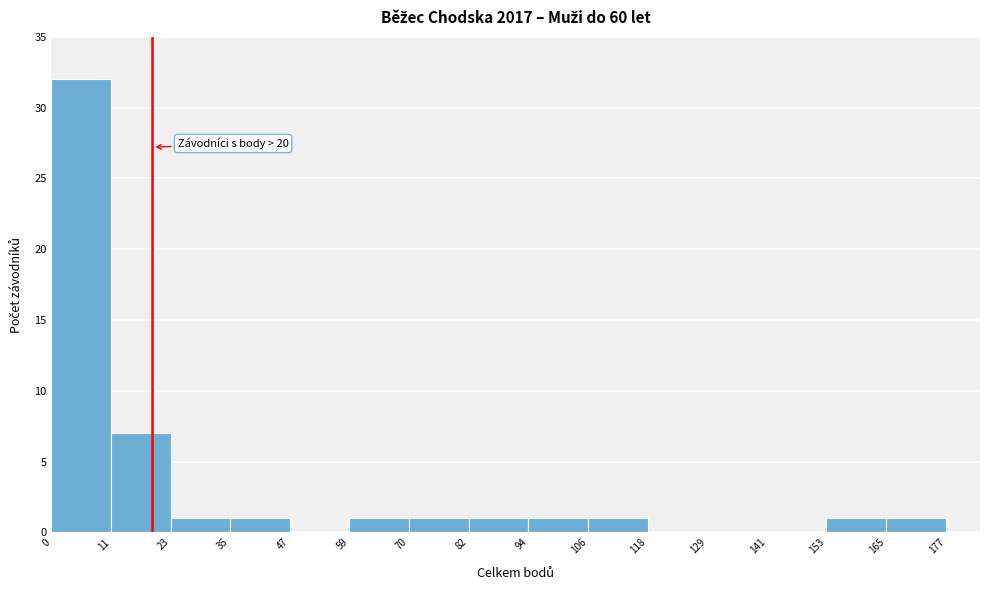

Over which range of the x-axis is the bar tallest?

0 to 11